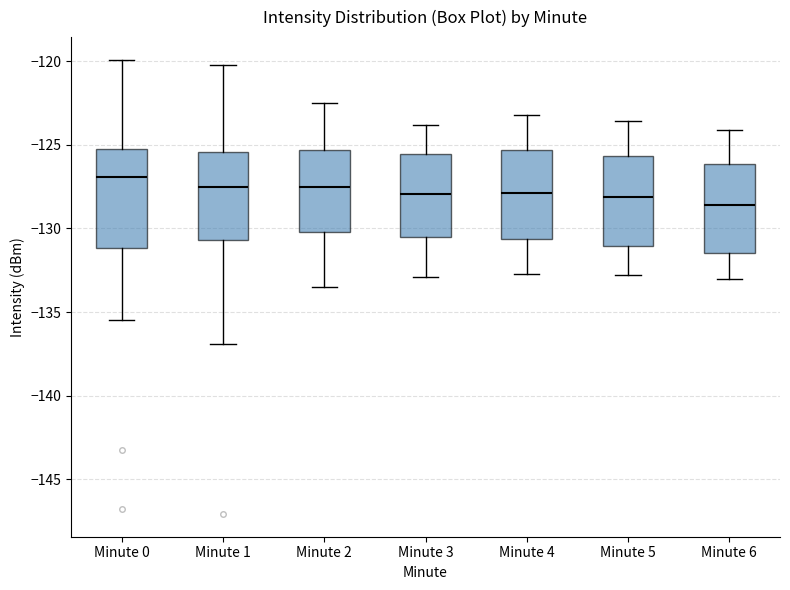

Comparing the boxes themselves (not the whiskers), which one is the tallest?

Minute 0